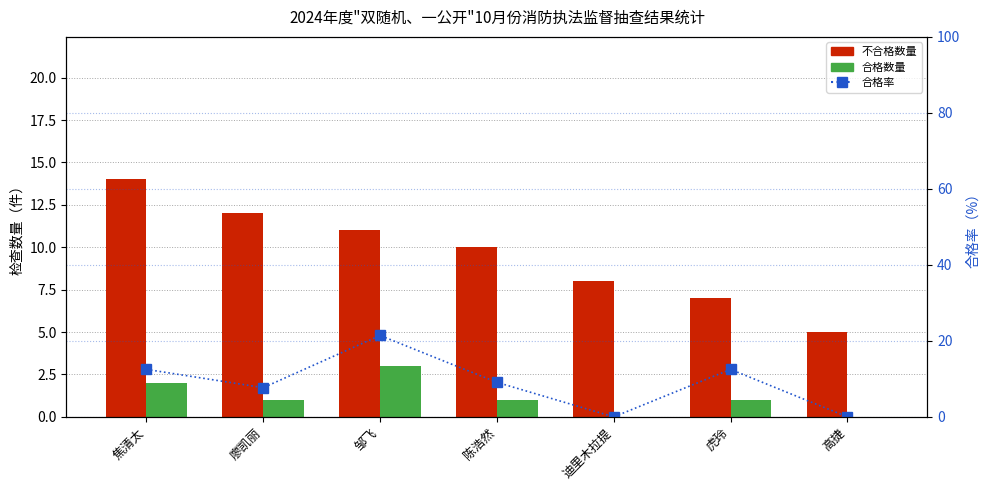

What is the difference between the highest and lowest values at 高捷?

5.0